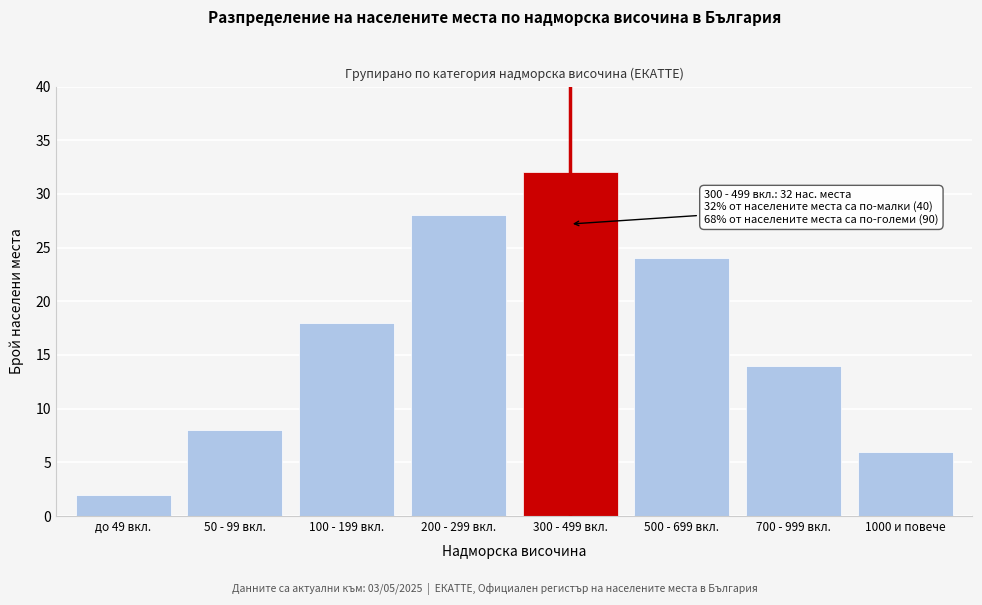

Reading left to right, list all the values displayed in this chart.

до 49 вкл.=2	50 - 99 вкл.=8	100 - 199 вкл.=18	200 - 299 вкл.=28	300 - 499 вкл.=32	500 - 699 вкл.=24	700 - 999 вкл.=14	1000 и повече=6